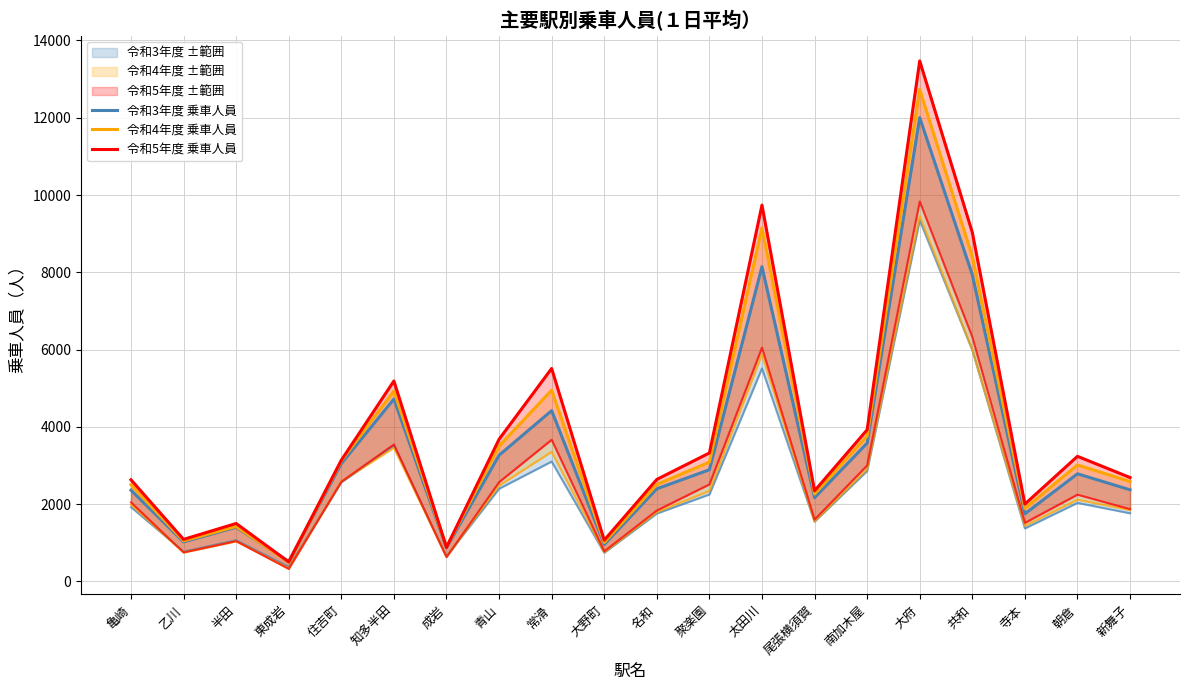

What is the total value across all series at 常滑?

14886